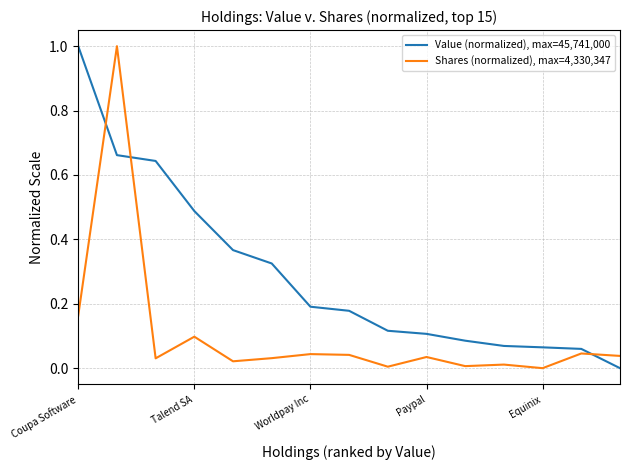

Which series has the largest total across all categories?

Value (normalized), max=45,741,000